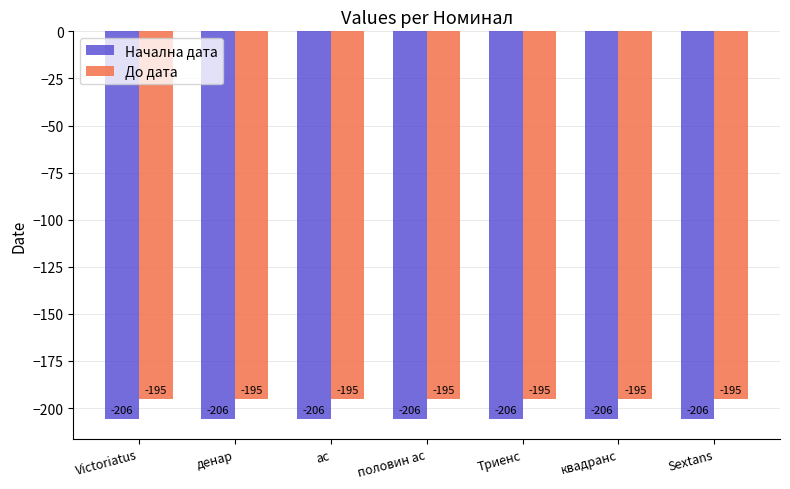

Is it true that До дата equals -195 at квадранс?

True